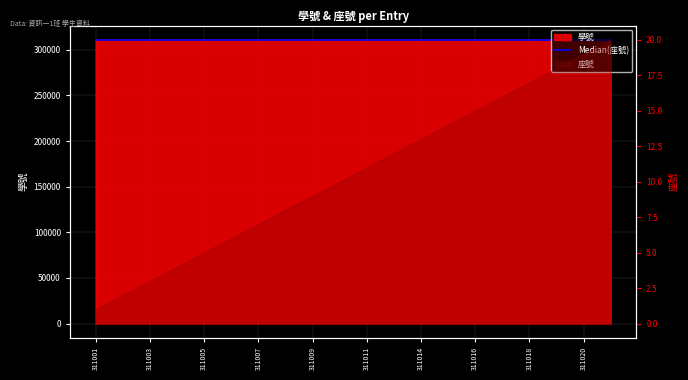

What is the value of the 14th point from the left?

311015